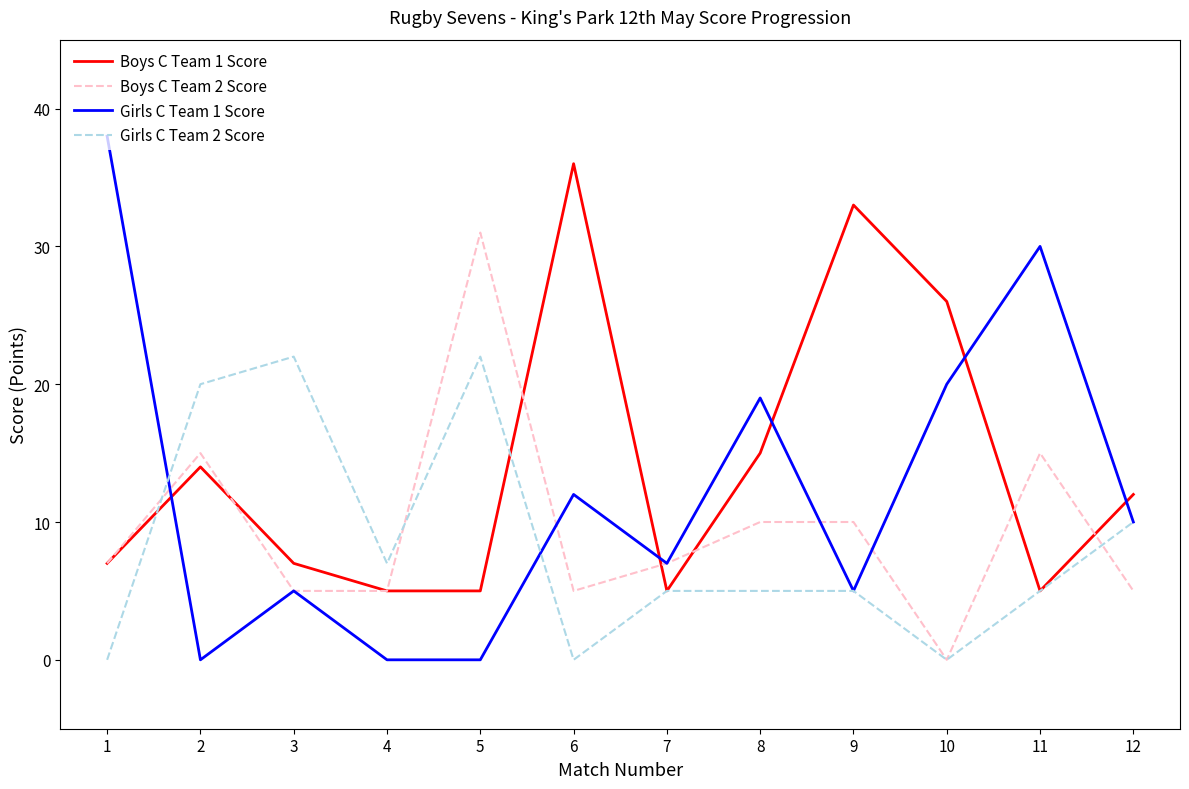

What is the sum of the Boys C Team 1 Score values at 3 and 5?

12